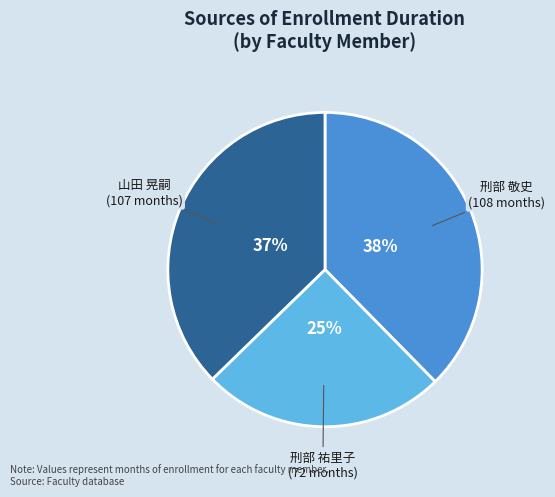

To the nearest percent, what is the difference between the largest and smallest slice percentages?

13%